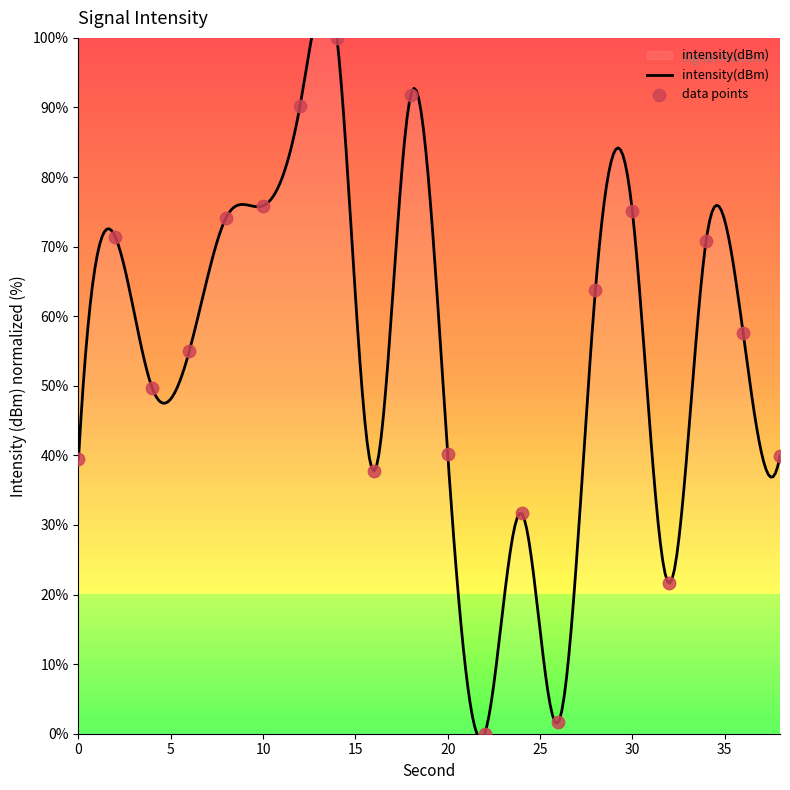

Between 22 and 12, which is larger?

12